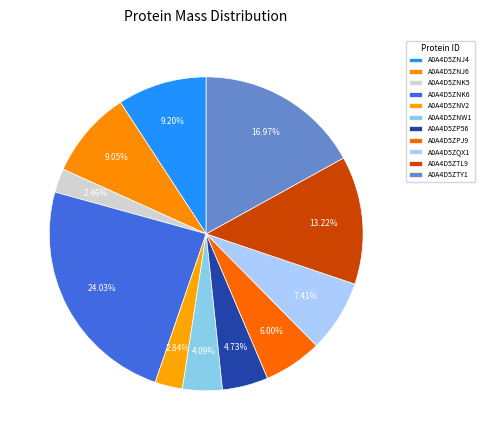

How many segments does this pie chart have?

11